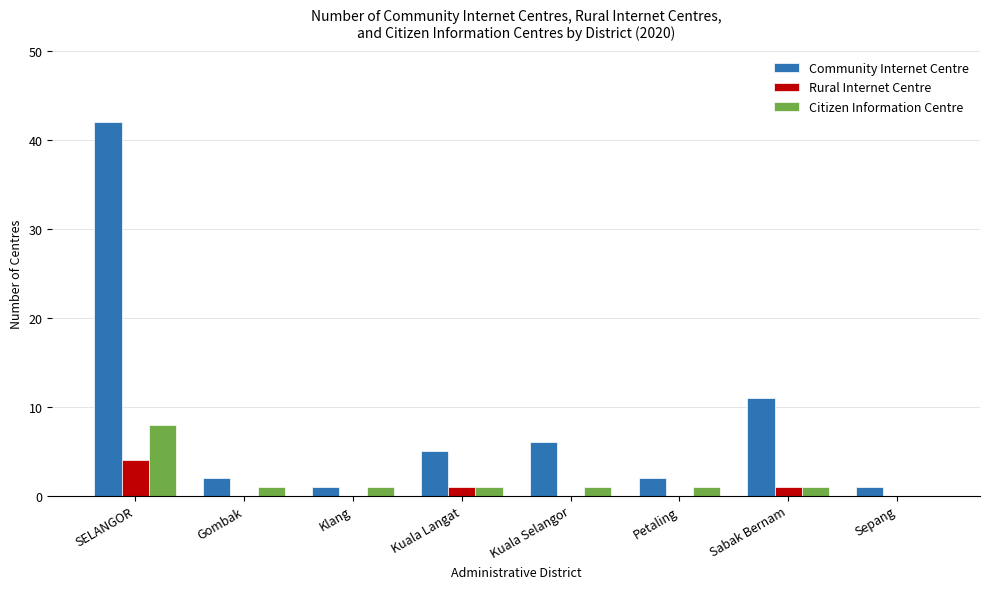

How many distinct data groups are displayed?

3